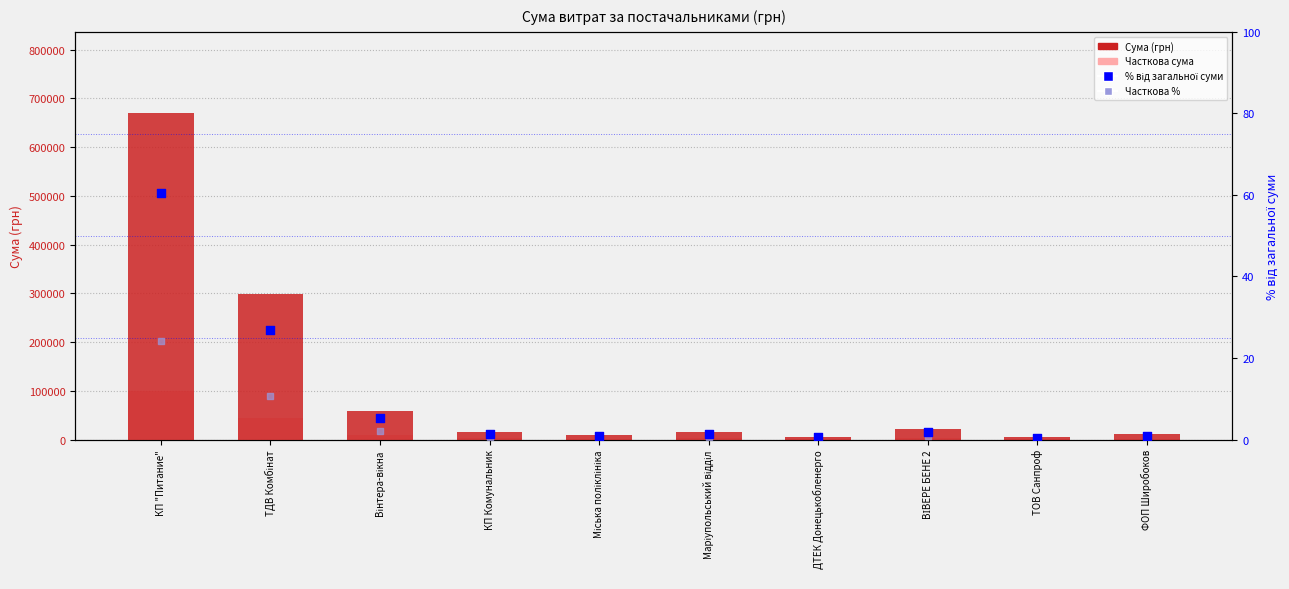

Which series contains the highest Y value?

Сума (грн)